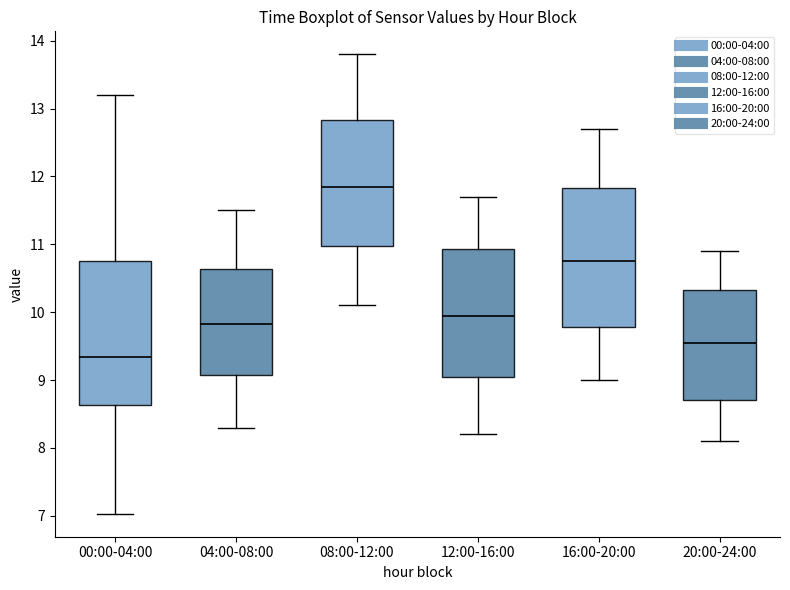

Reading left to right, transcribe this box plot: for each box, give where its median line is, the range the box spans, and where its two whiskers end, as read against the y-axis. The values are not printed on the chart, so give them approximately, as read against the axis.

00:00-04:00: median 9.3, box 8.6 to 10.8, whiskers 7.0 to 13.2
04:00-08:00: median 9.8, box 9.1 to 10.6, whiskers 8.3 to 11.5
08:00-12:00: median 11.9, box 11.0 to 12.8, whiskers 10.1 to 13.8
12:00-16:00: median 10.0, box 9.1 to 10.9, whiskers 8.2 to 11.7
16:00-20:00: median 10.8, box 9.8 to 11.8, whiskers 9.0 to 12.7
20:00-24:00: median 9.6, box 8.7 to 10.3, whiskers 8.1 to 10.9